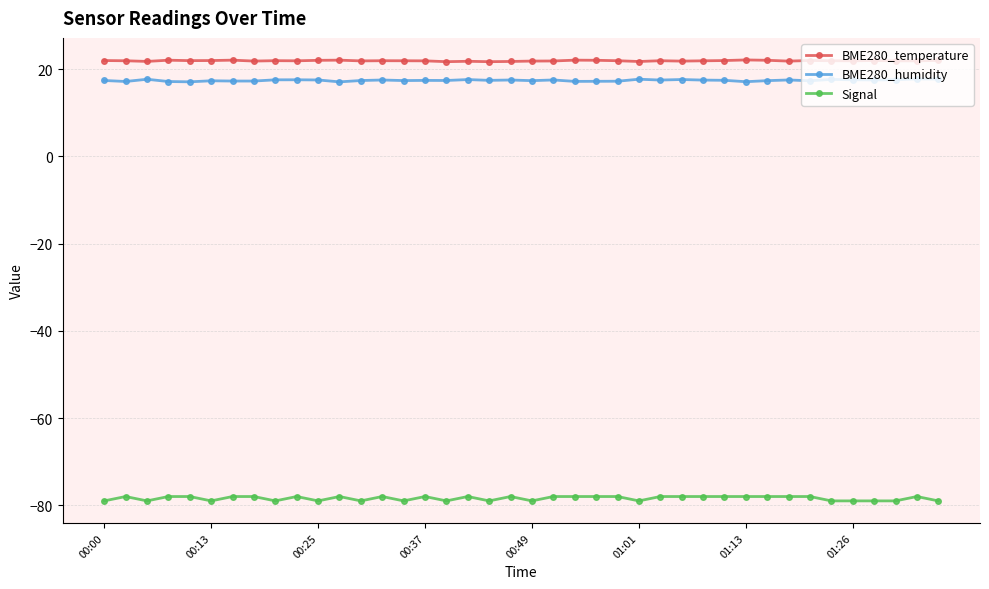

True or false: BME280_humidity and Signal intersect in this chart.

False